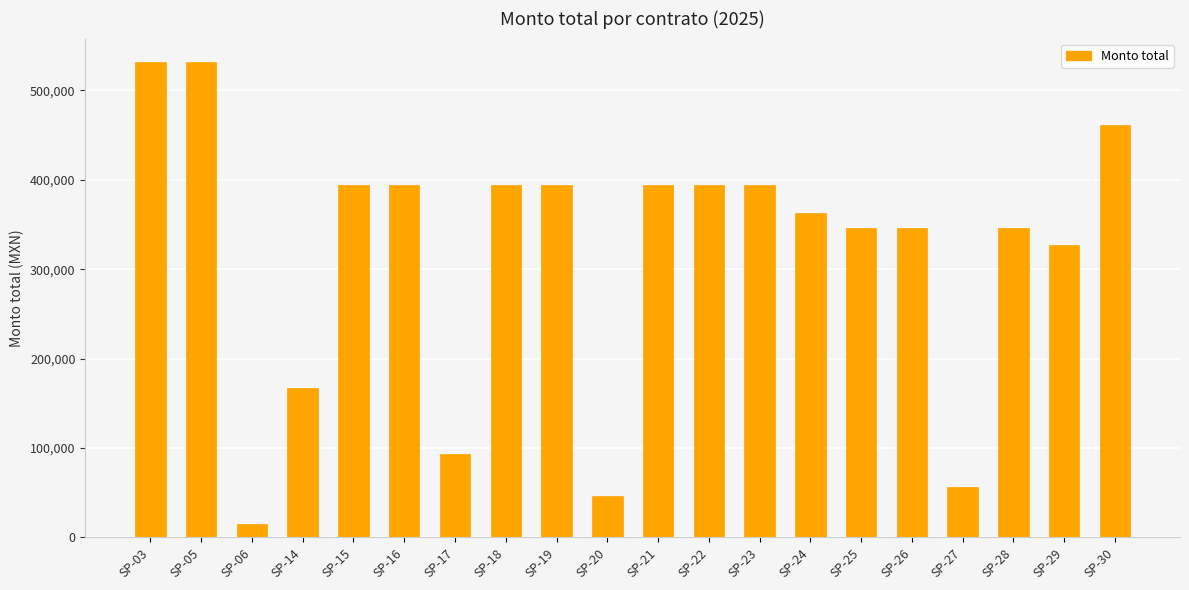

What is the greatest value displayed?

531393.4